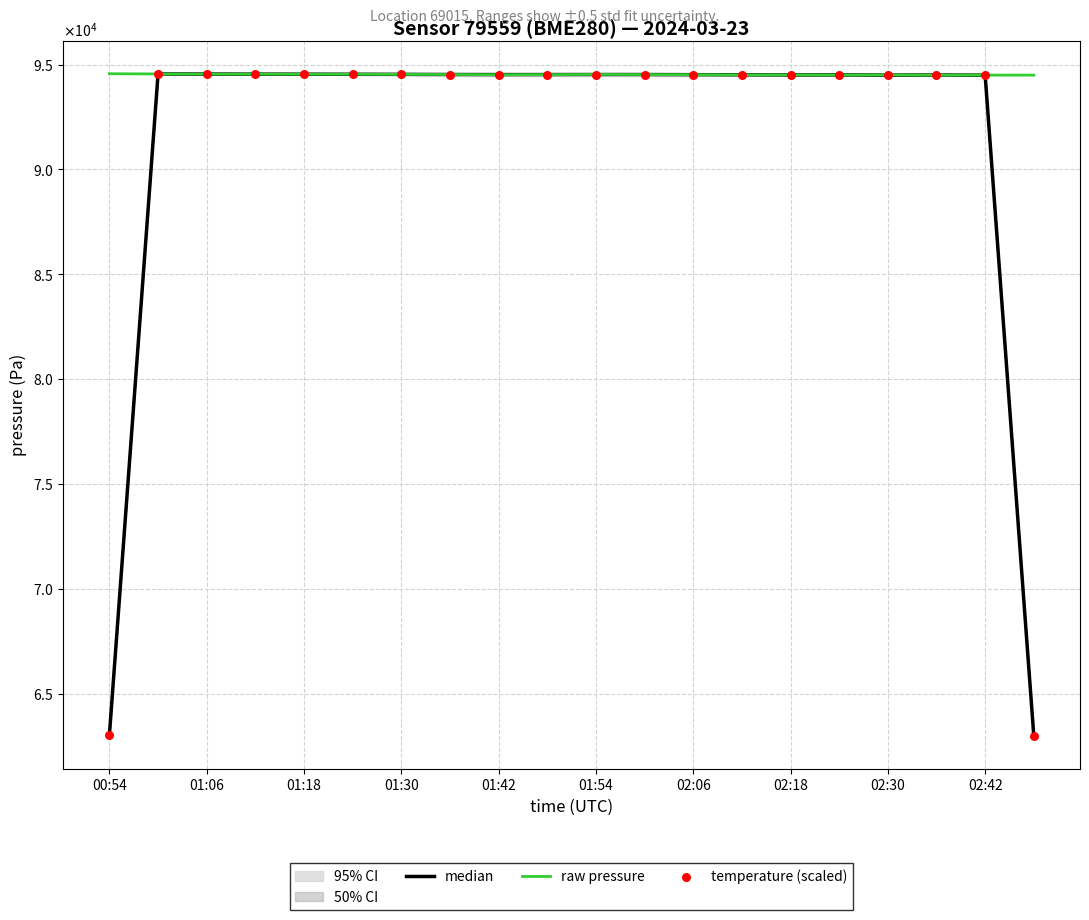

What is the total value across all series at 01:54?

283575.1